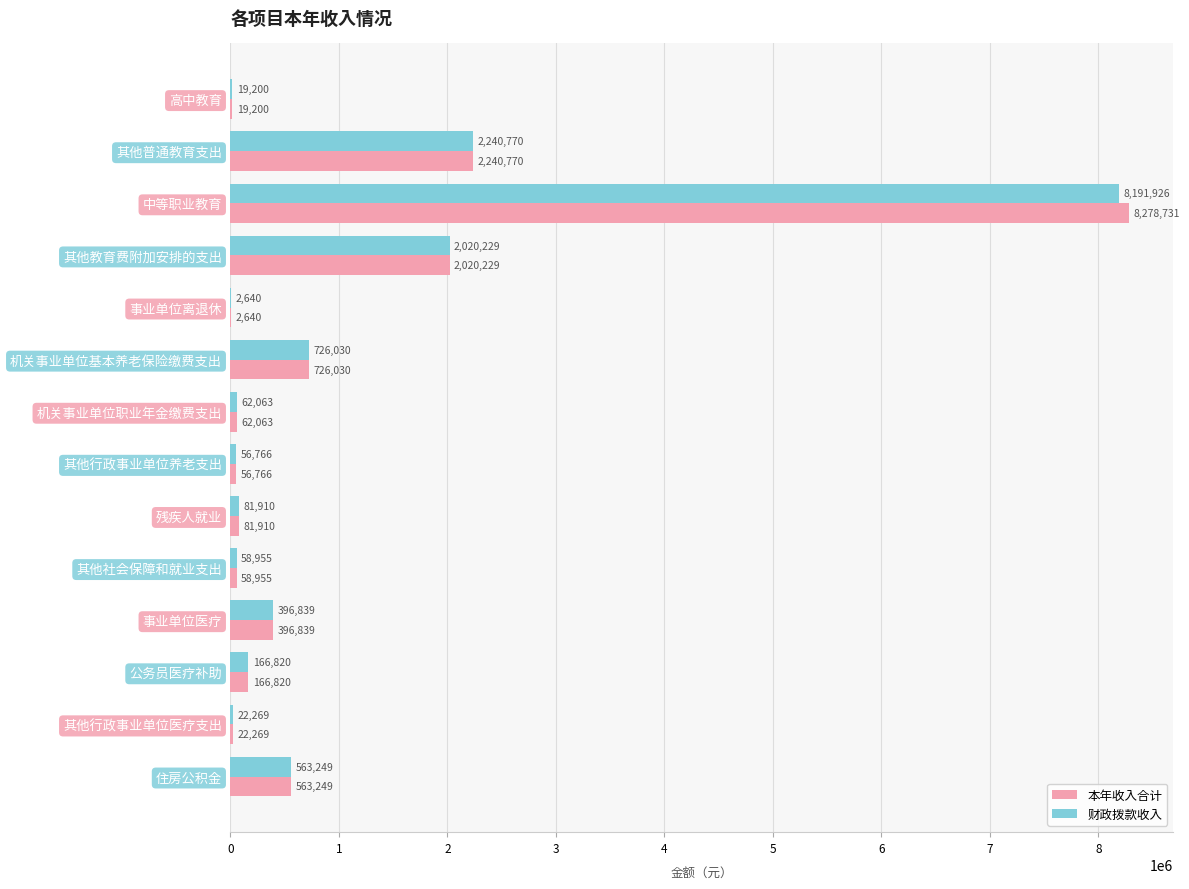

The value of 本年收入合计 at 其他行政事业单位养老支出 is 56765.5. True or false?

True